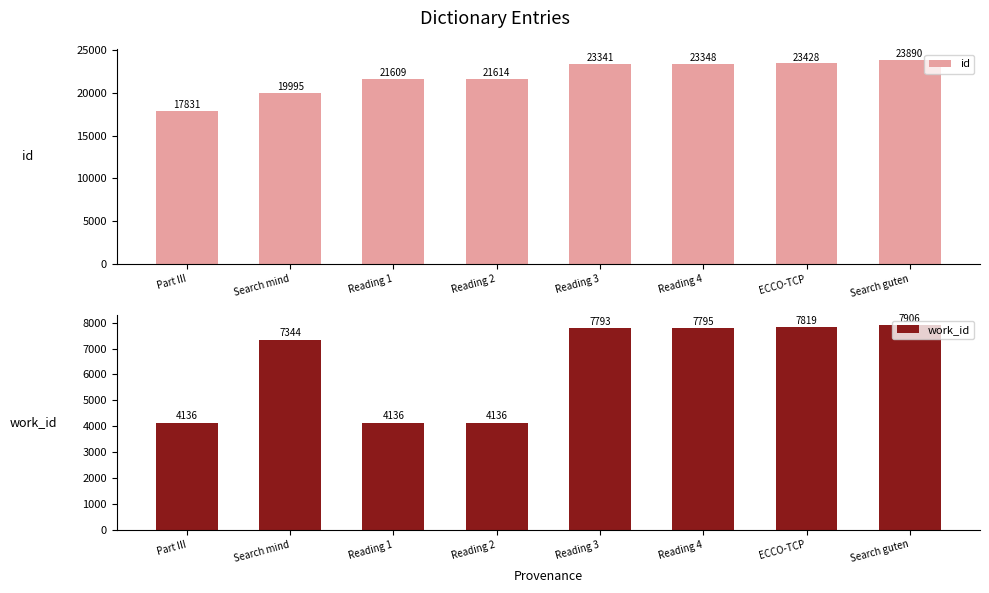

Are the bars grouped side by side (vs. stacked)?

Yes